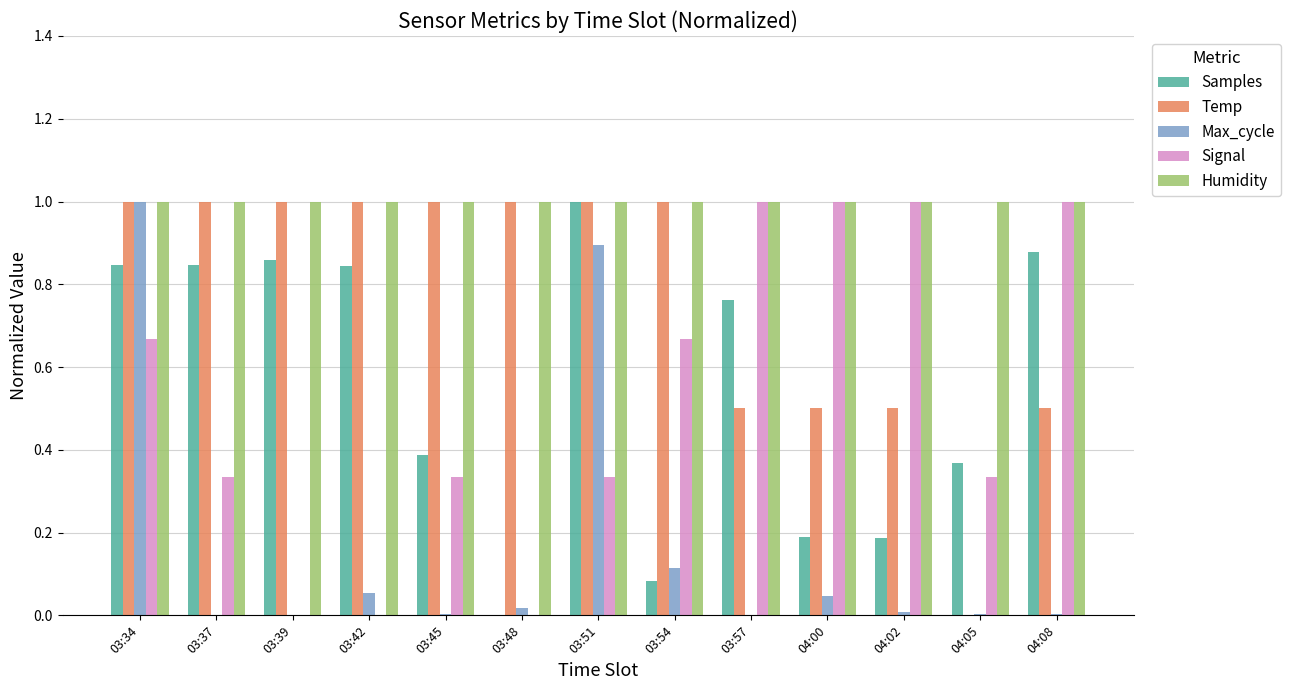

What is the average value of the Samples series?

0.6